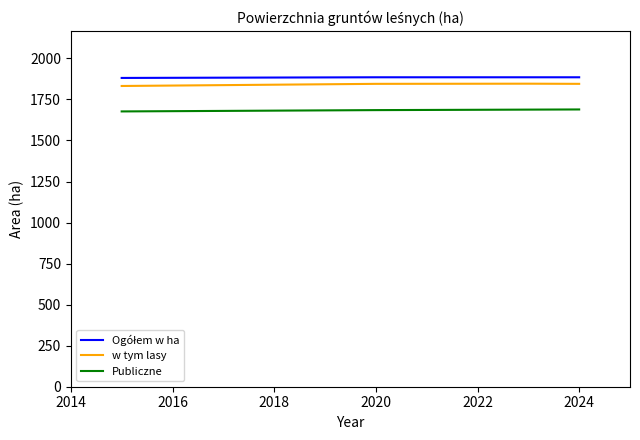

True or false: w tym lasy and Publiczne intersect in this chart.

False